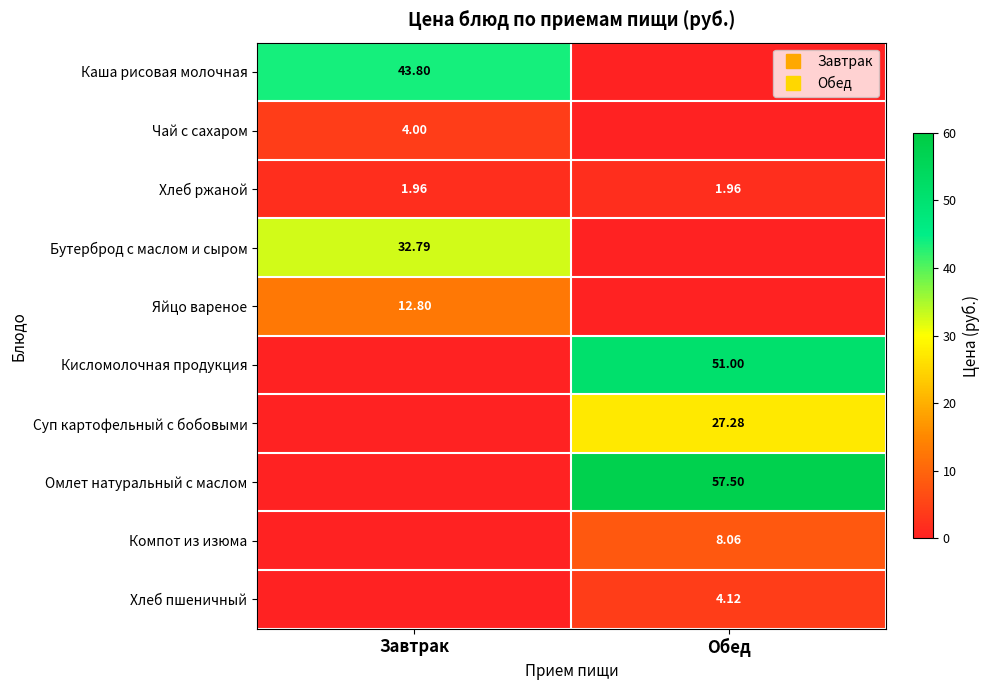

What is the difference between the highest and lowest values at Завтрак?

43.8